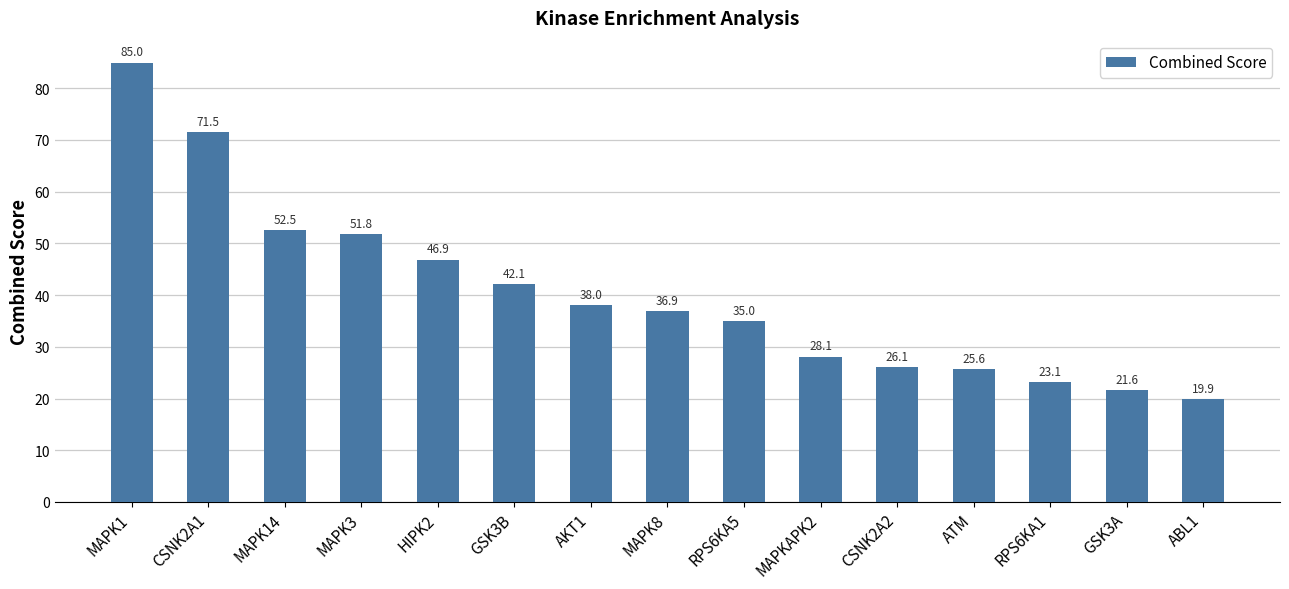

What is the difference between the maximum and minimum values?

65.1